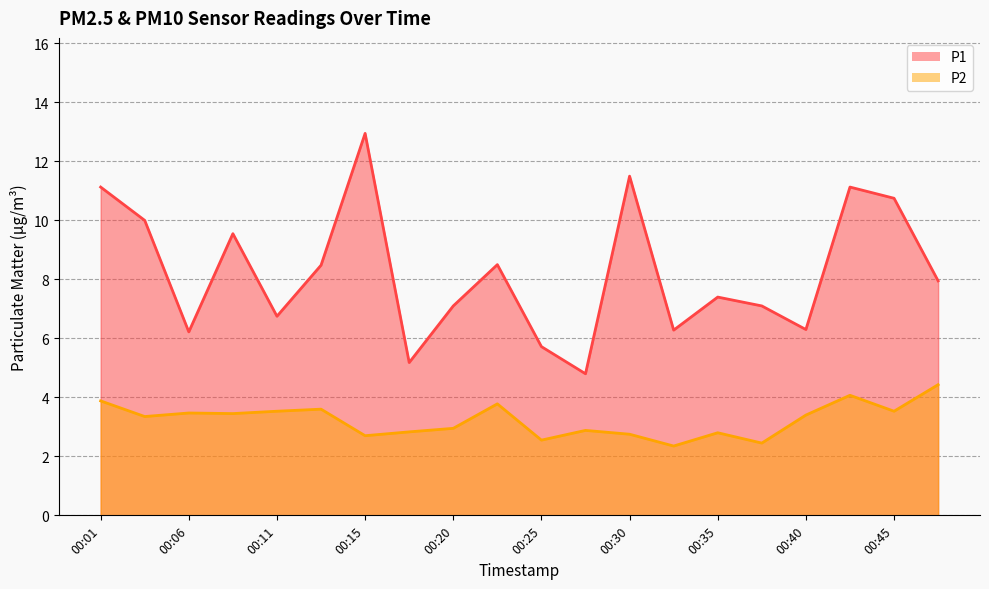

True or false: P2 has more than 0 points higher than both neighbors.

True